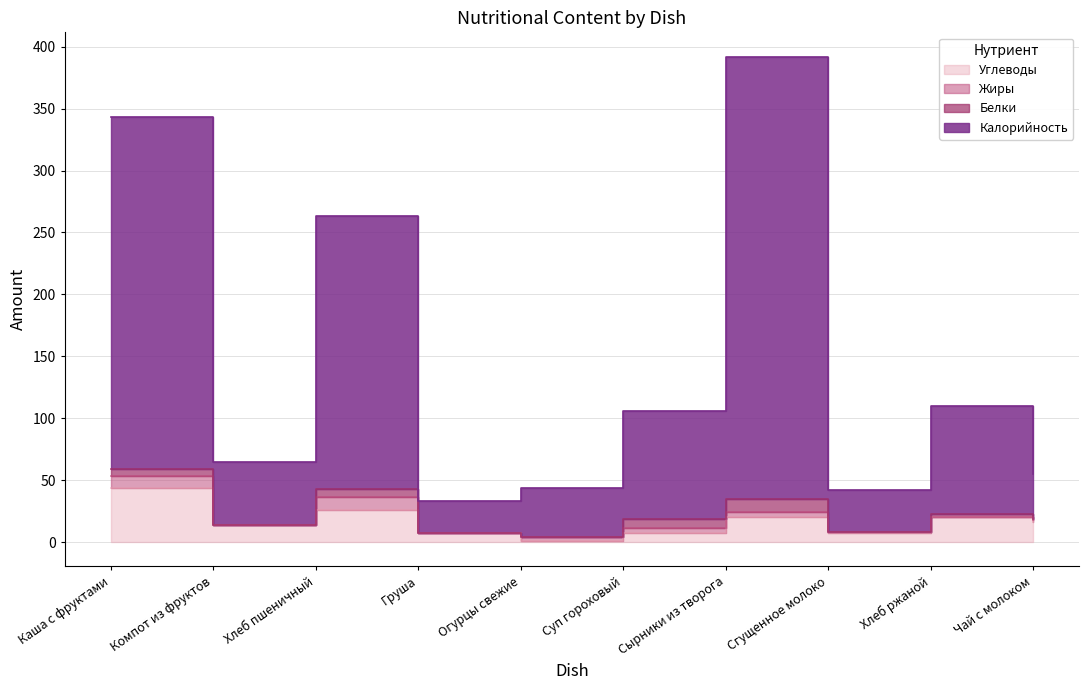

How many categories are shown in the chart?

10